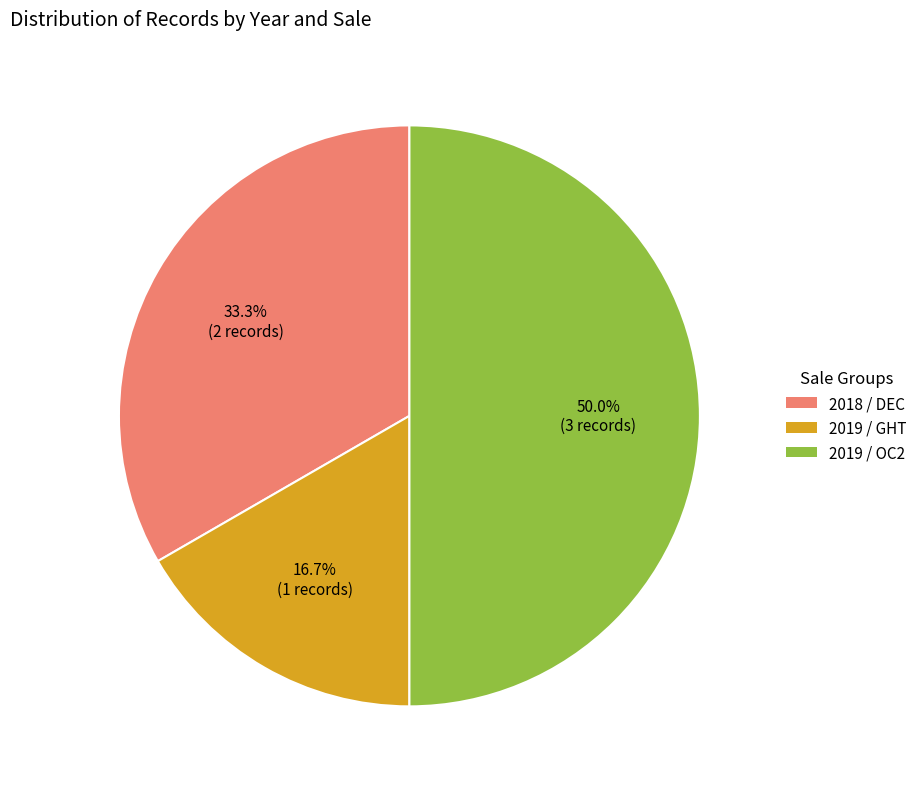

Do 2019 / GHT and 2019 / OC2 together represent more than half of the pie?

Yes